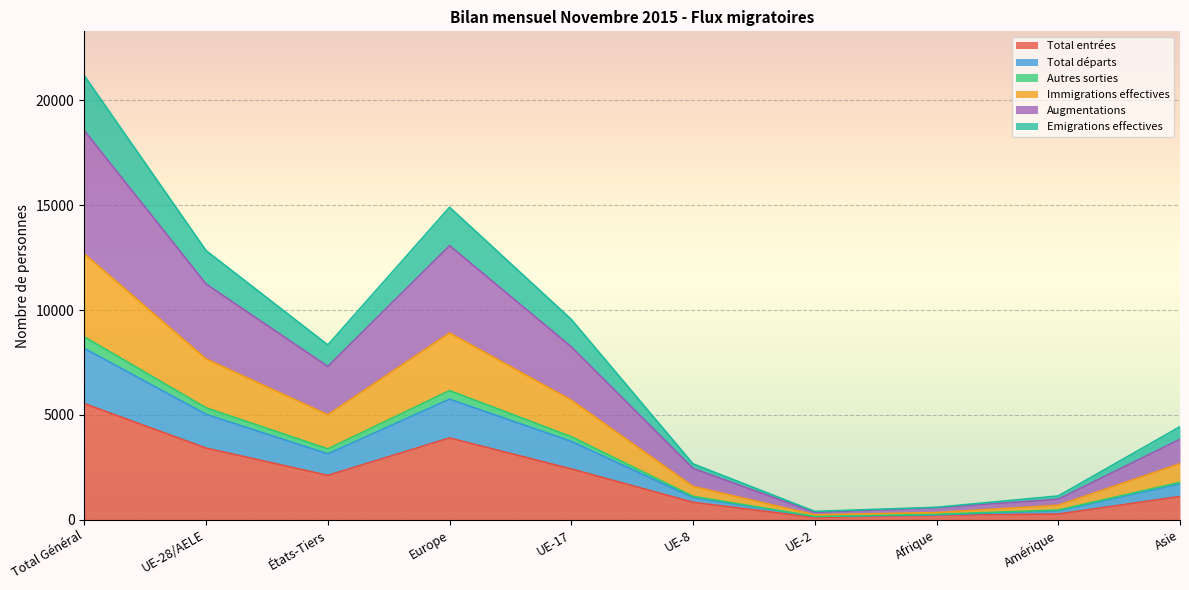

True or false: Emigrations effectives and Augmentations intersect in this chart.

False